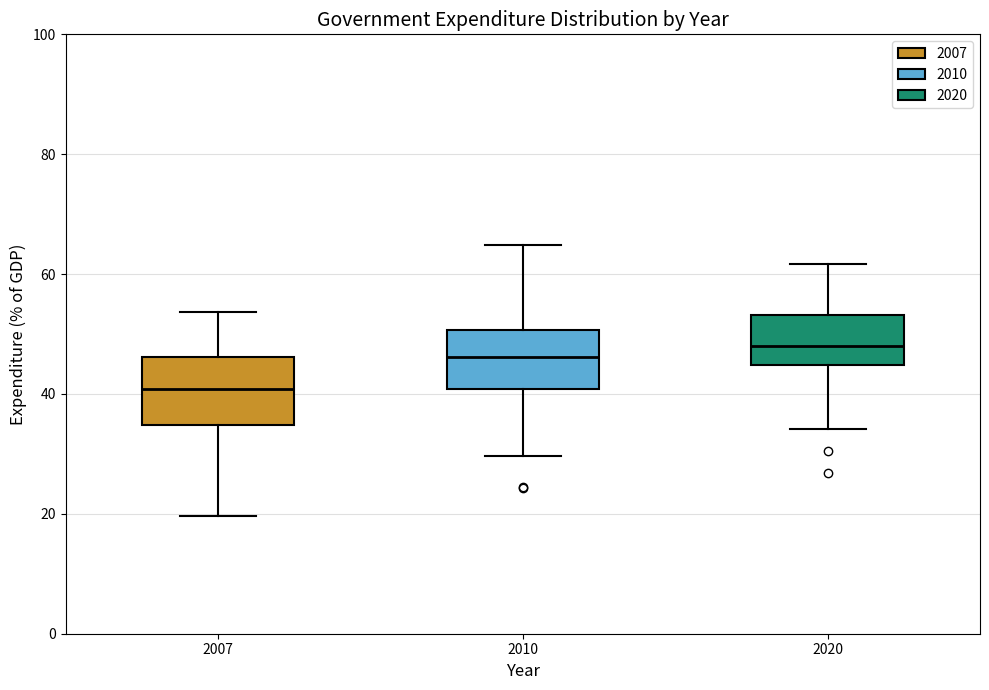

Reading left to right, read every box against the y-axis: the position of its median line, the range the box covers, and the ends of its whiskers. The values are not printed on the chart, so give them approximately, as read against the axis.

2007: median 40, box 34 to 46, whiskers 20 to 54
2010: median 46, box 40 to 50, whiskers 30 to 64
2020: median 48, box 44 to 54, whiskers 34 to 62